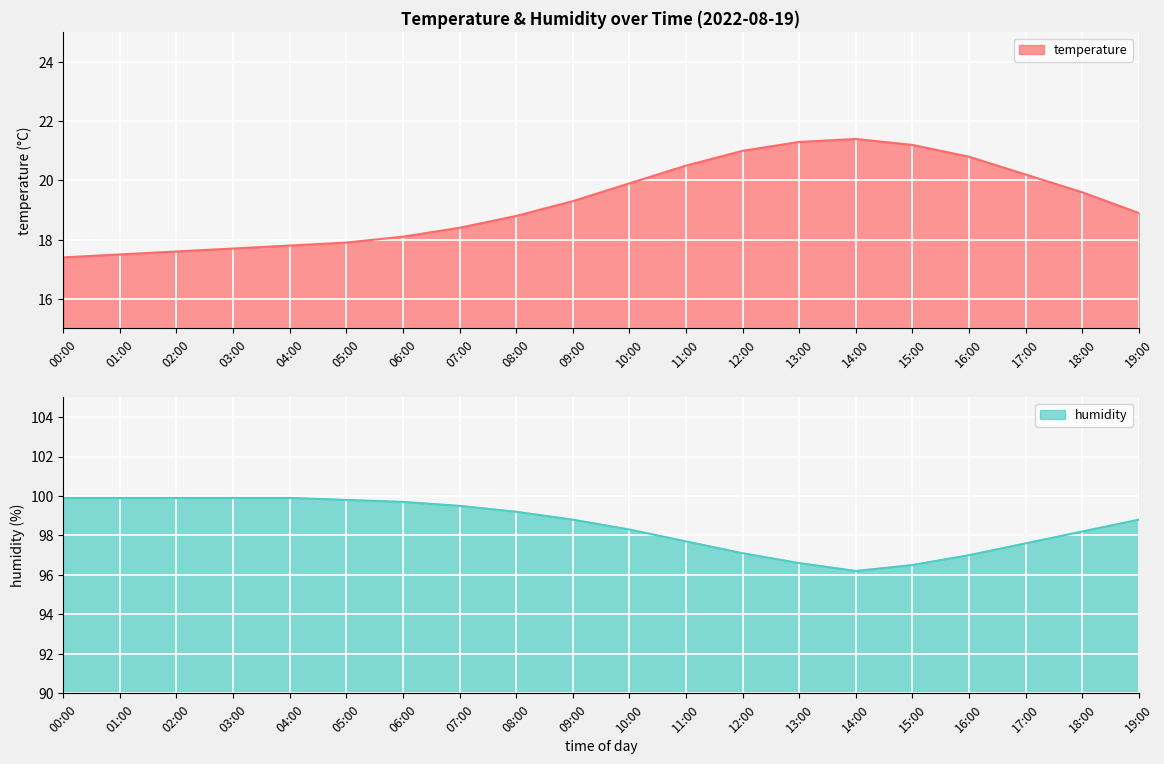

At which category is the sum across all series the highest?

11:00